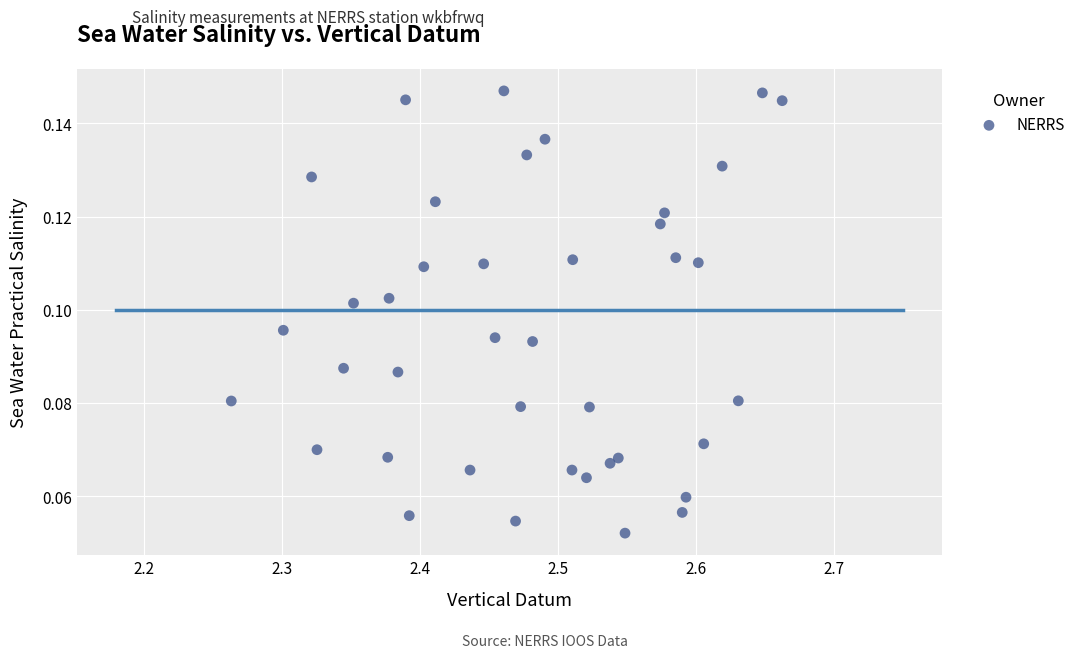

What is the range of X values (max minus min)?

0.4